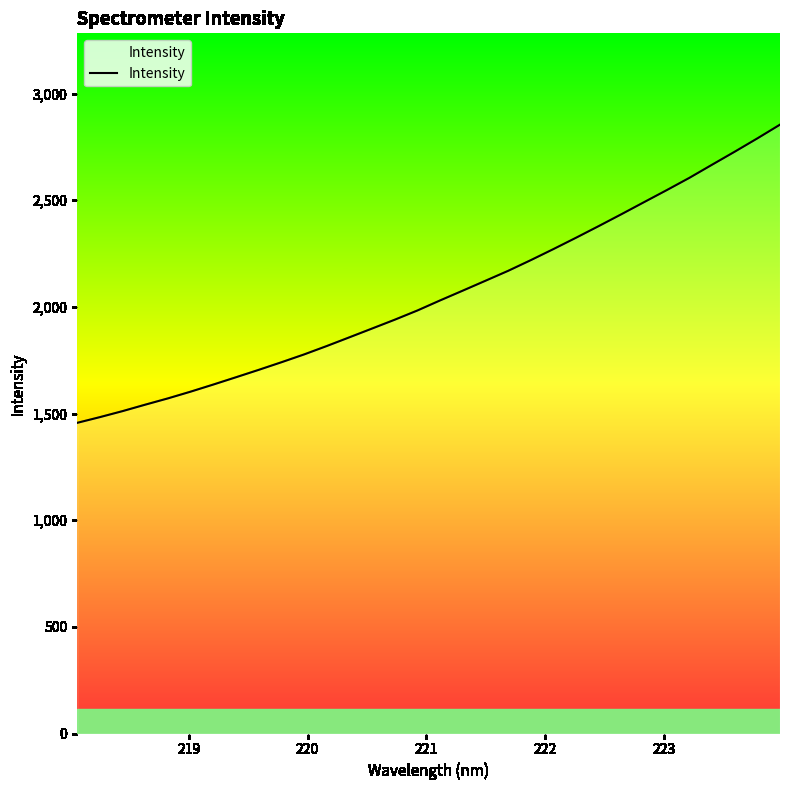

What is the difference between the maximum and minimum values?

1398.1